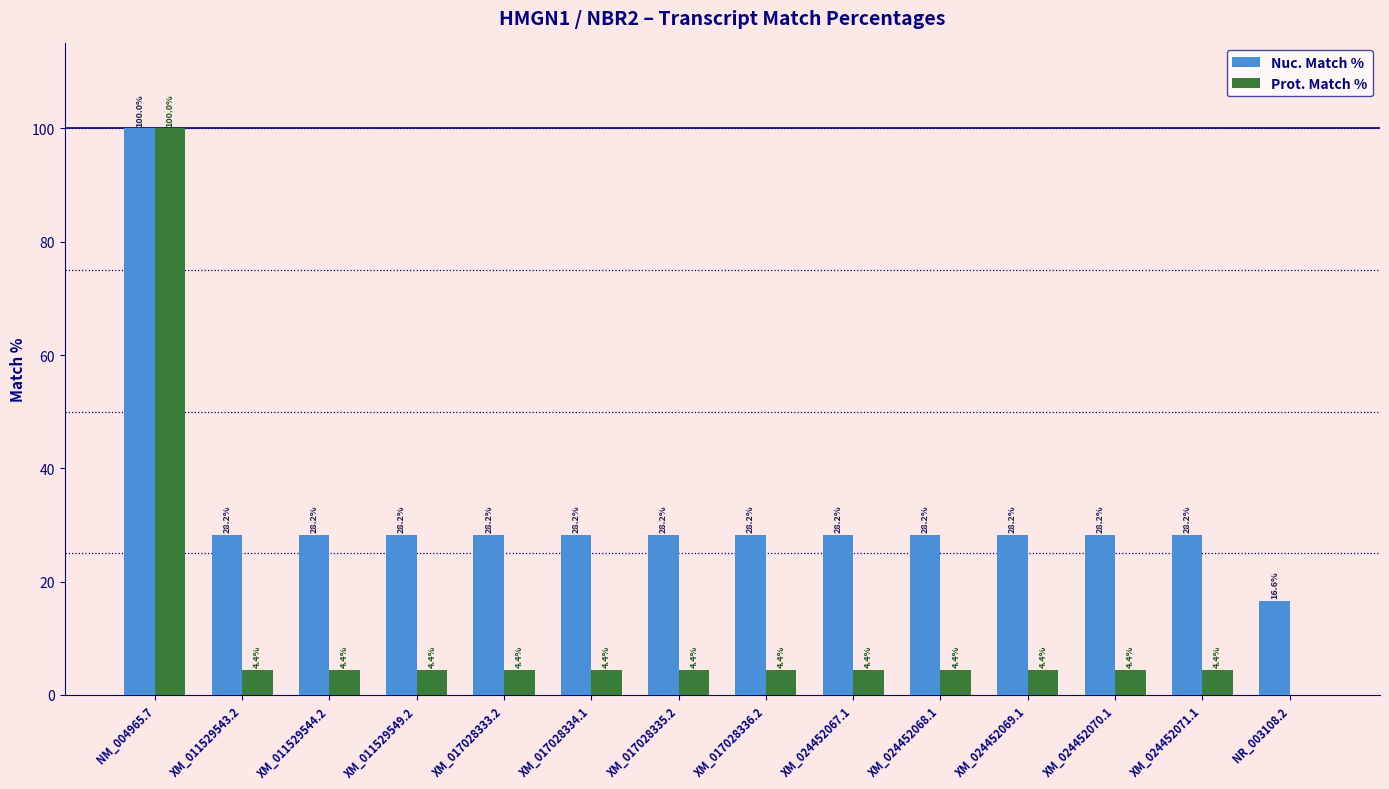

What is the sum of all Prot. Match % values?

152.8